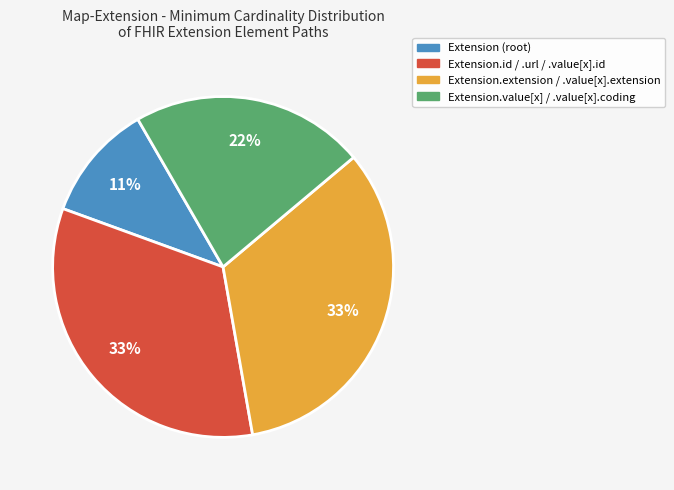

To the nearest percent, what is the average slice percentage?

25%